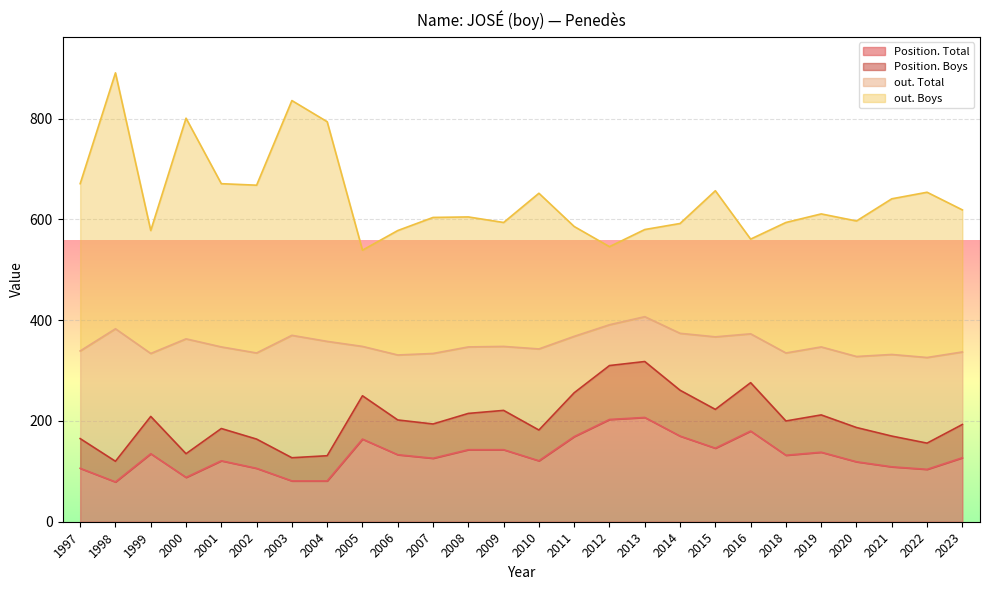

What is the total value across all series at 2014?

592